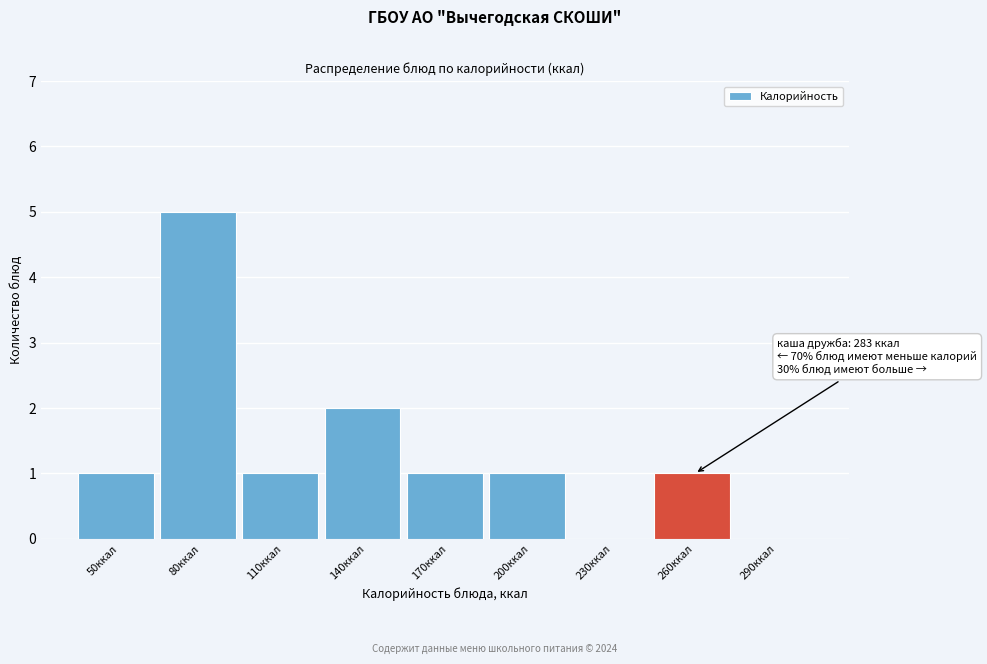

Reading right to left, list all the values displayed in this chart.

290ккал=0	260ккал=1	230ккал=0	200ккал=1	170ккал=1	140ккал=2	110ккал=1	80ккал=5	50ккал=1